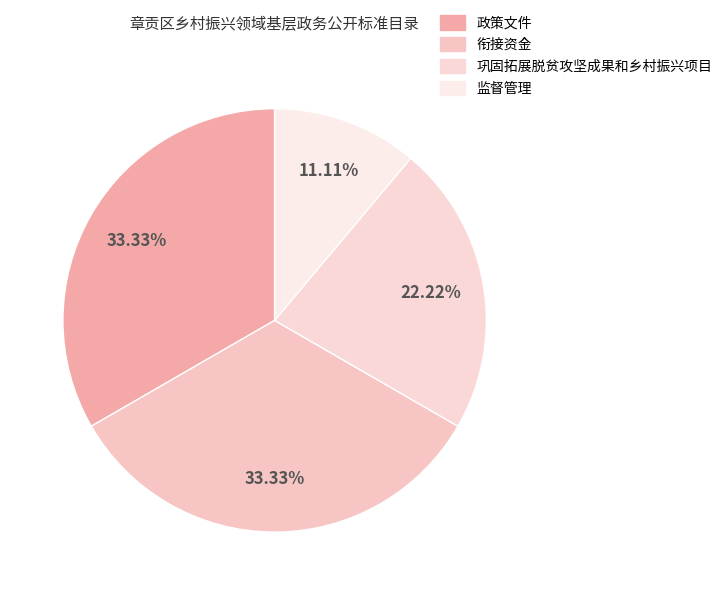

How many slices are in this pie chart?

4